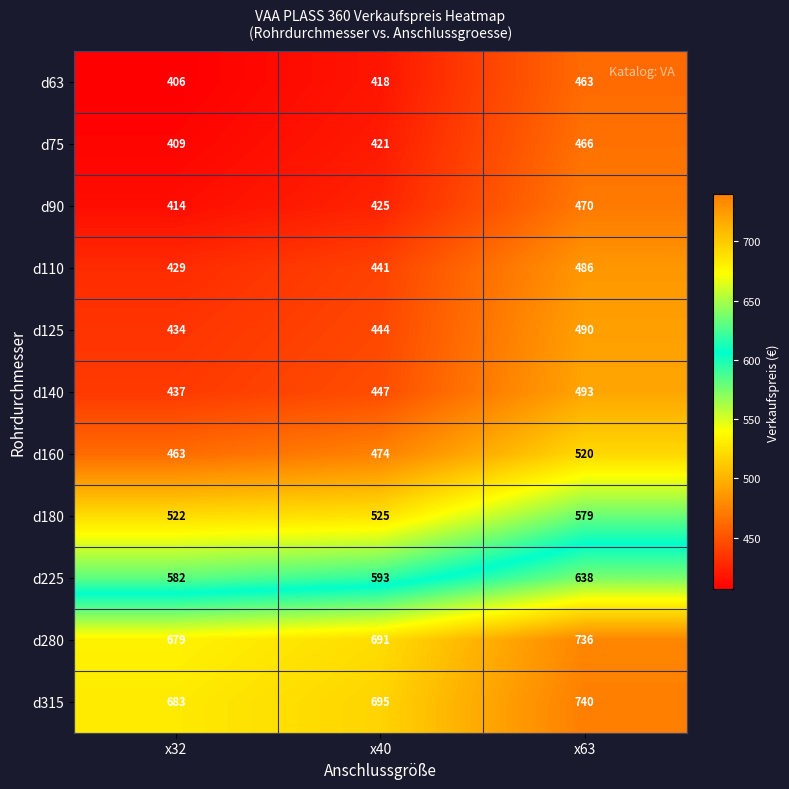

What is the difference between the maximum and minimum values in the d180 series?

57